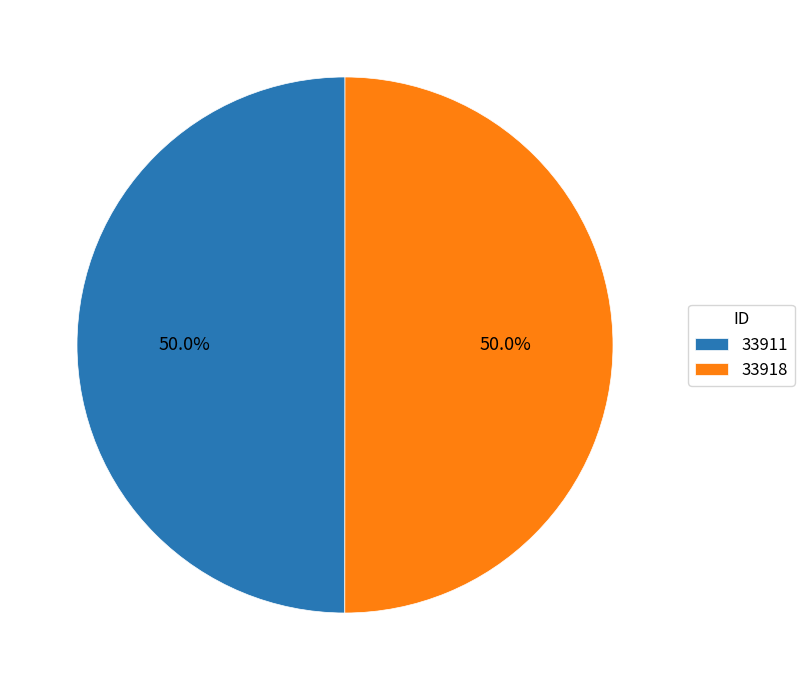

Combined, do 33911 and 33918 account for over 50%?

Yes